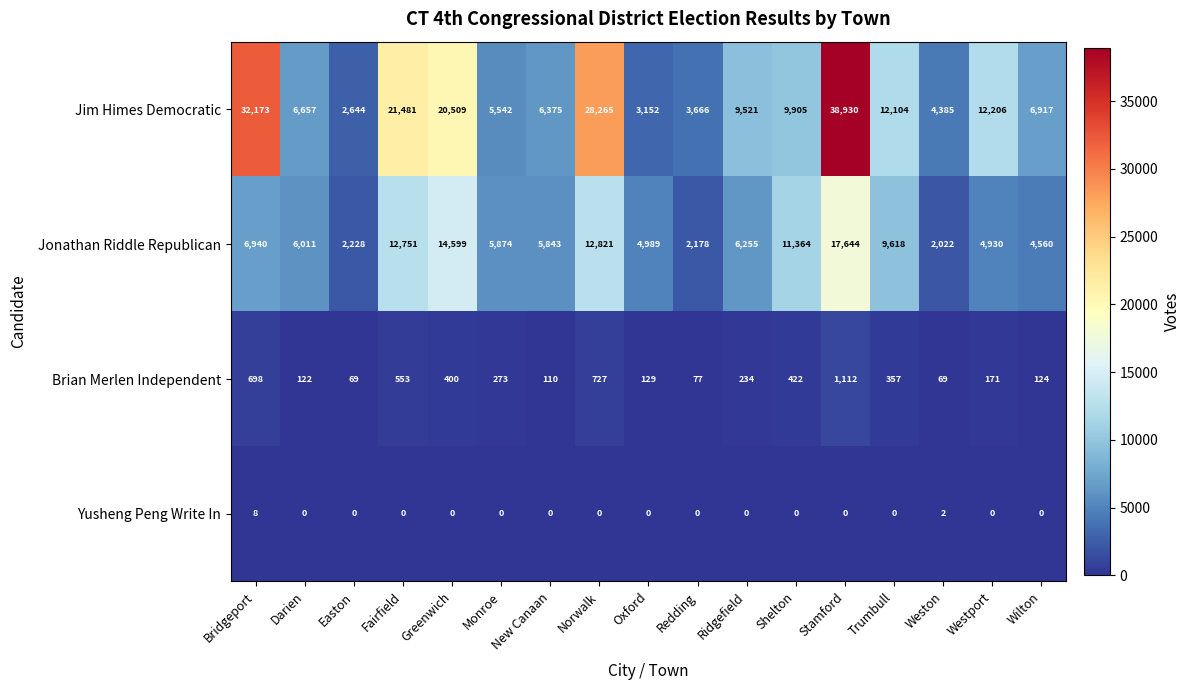

What is the difference between the Brian Merlen Independent values at Stamford and Westport?

941